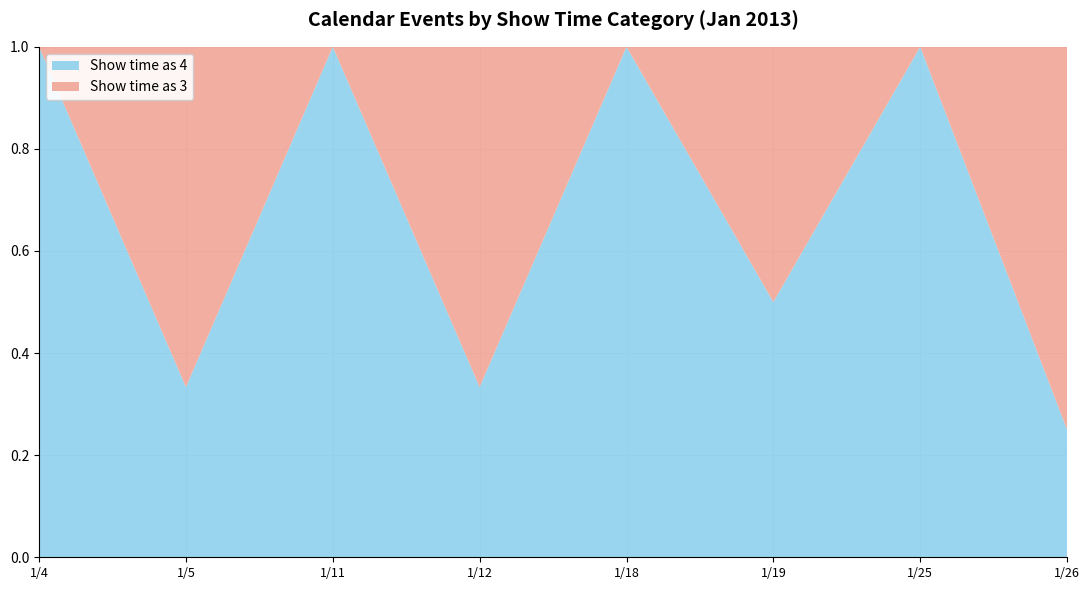

The Show time as 4 series shows 1.0 at 1/11. True or false?

True